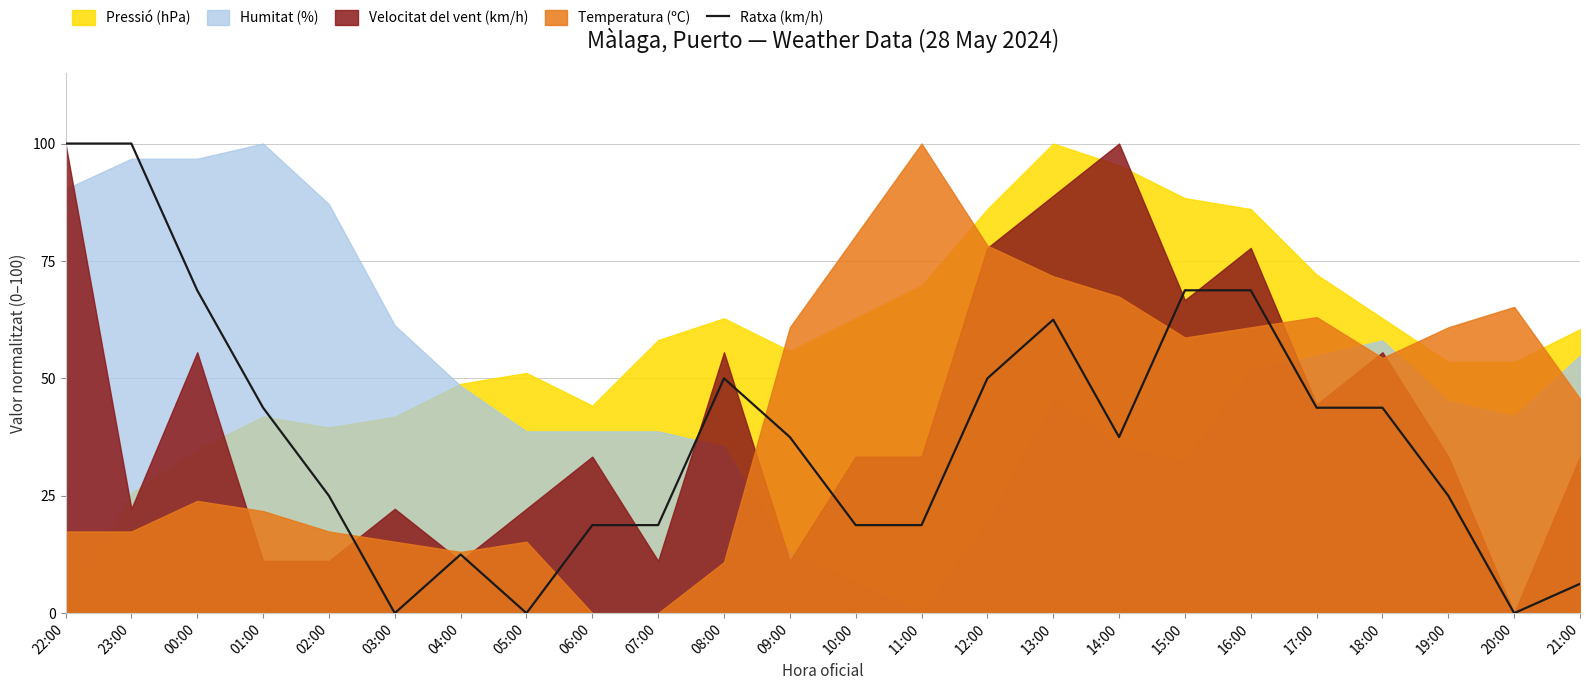

The value of Ratxa (km/h) at 23:00 is 50.3. True or false?

False